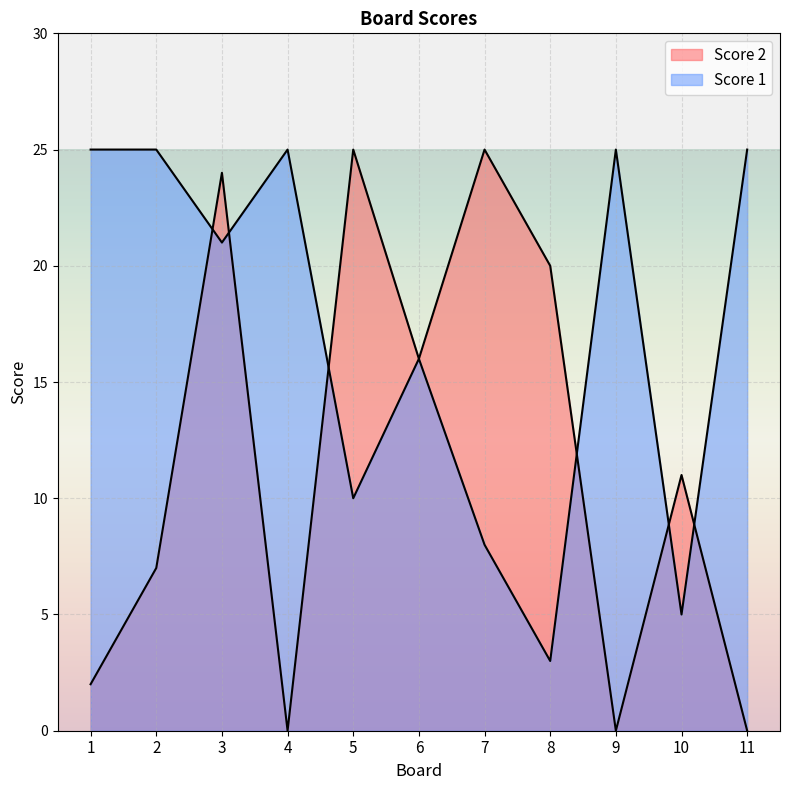

True or false: Score 1 has more than 0 points higher than both neighbors.

True